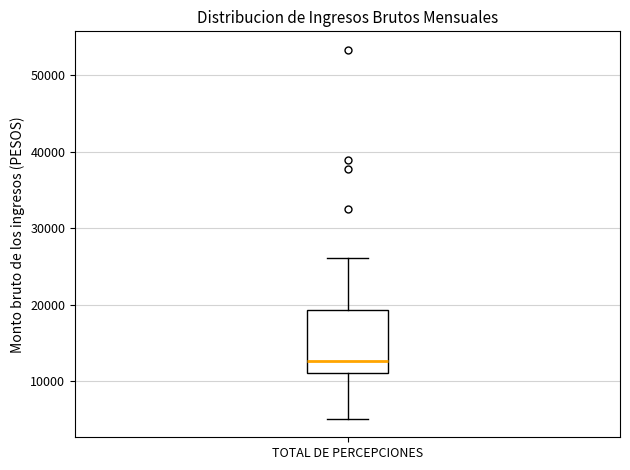

Where does the median line of the box for TOTAL DE PERCEPCIONES sit on the y-axis? The values are not printed on the chart, so give them approximately, as read against the axis.

13000